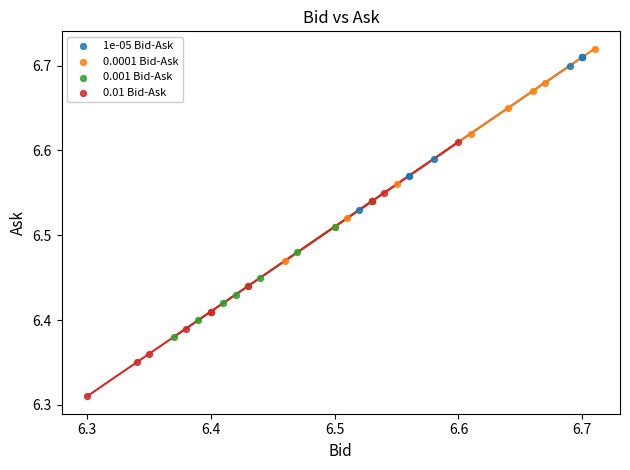

Which series reaches the minimum Y coordinate?

0.01 Bid-Ask